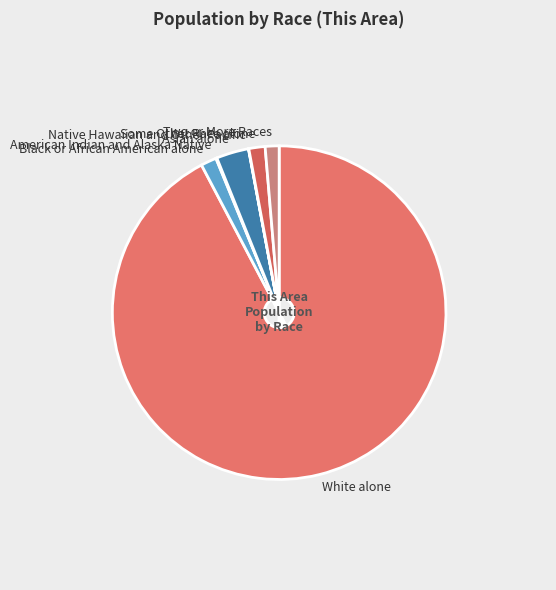

Which category accounts for the majority?

White alone